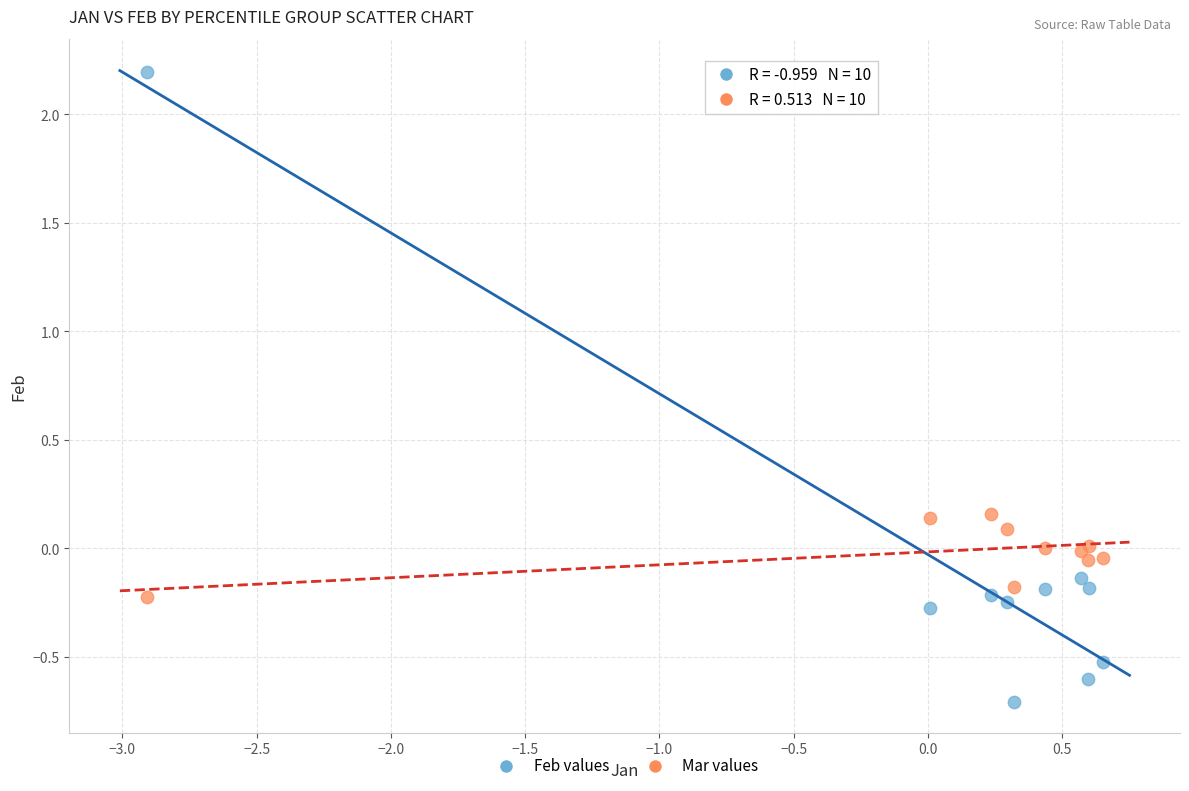

Which series has the largest Y range (max minus min)?

Feb values